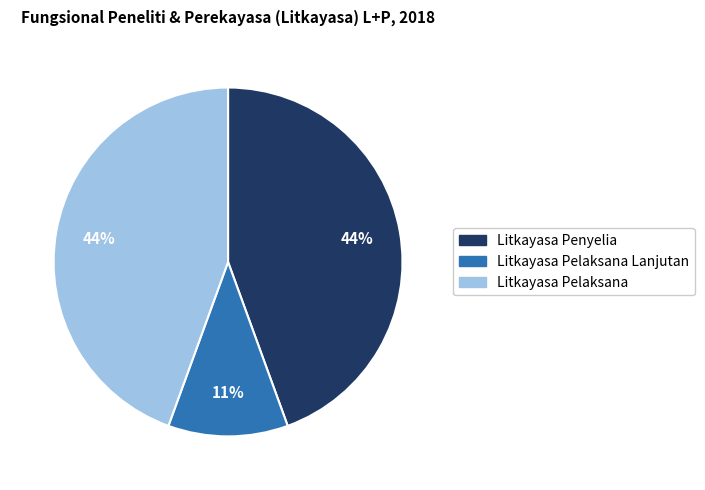

To the nearest percent, what is the average slice percentage?

33%